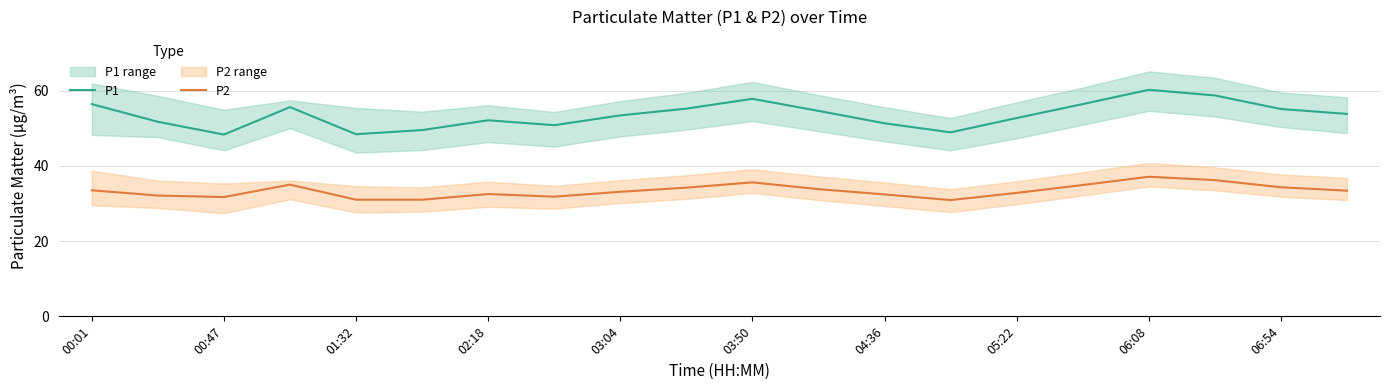

Is it true that P1 equals 30.9 at 01:32?

False